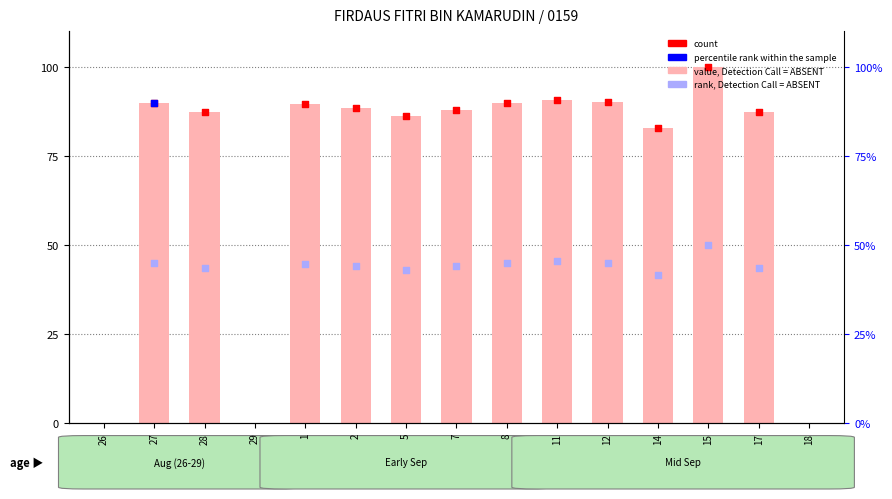

Between 17 and 1, which is larger?

1